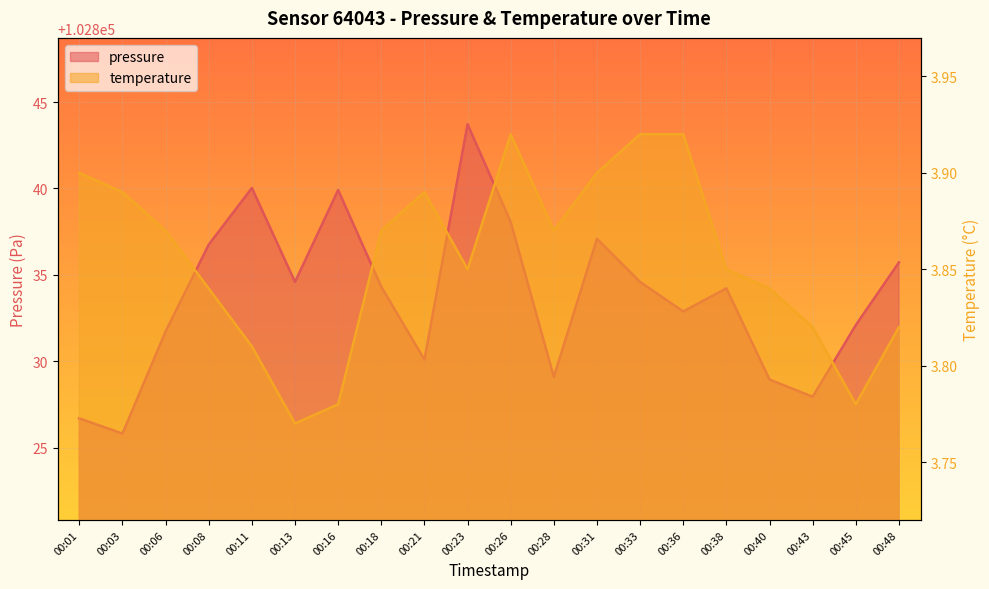

Reading left to right, what are all the values shown in this chart?

pressure: 00:01=102826.7	00:03=102825.8	00:06=102831.7	00:08=102836.8	00:11=102840.0	00:13=102834.6	00:16=102839.9	00:18=102834.3	00:21=102830.1	00:23=102843.7	00:26=102838.1	00:28=102829.1	00:31=102837.1	00:33=102834.6	00:36=102832.9	00:38=102834.2	00:40=102828.9	00:43=102827.9	00:45=102832.1	00:48=102835.7
temperature: 00:01=3.9	00:03=3.9	00:06=3.9	00:08=3.8	00:11=3.8	00:13=3.8	00:16=3.8	00:18=3.9	00:21=3.9	00:23=3.9	00:26=3.9	00:28=3.9	00:31=3.9	00:33=3.9	00:36=3.9	00:38=3.9	00:40=3.8	00:43=3.8	00:45=3.8	00:48=3.8